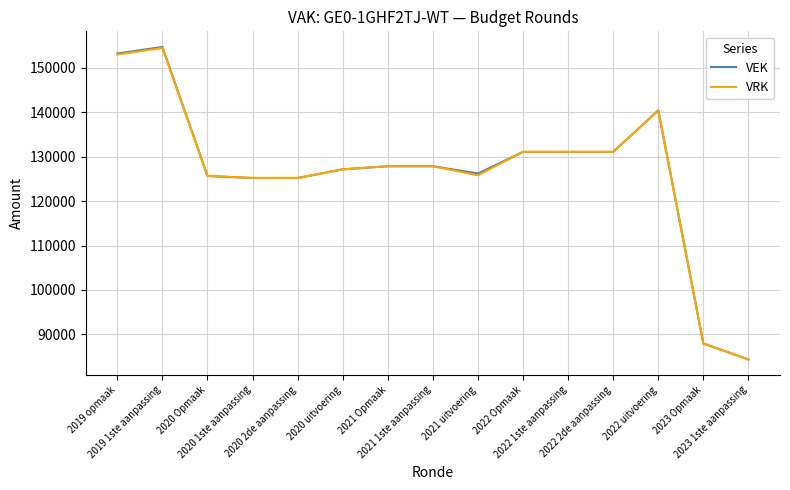

At which label does VRK reach its minimum?

2023 1ste aanpassing